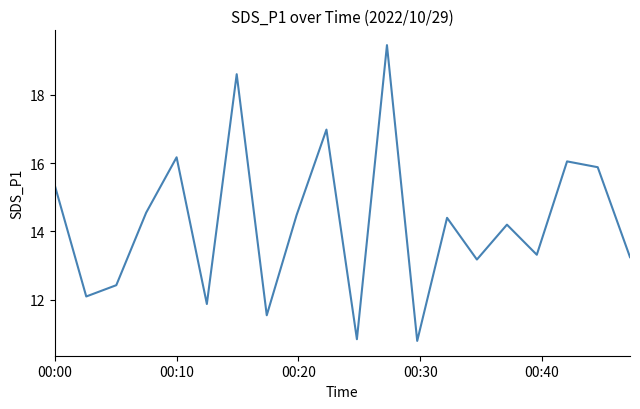

What is the minimum value shown in the chart?

10.8